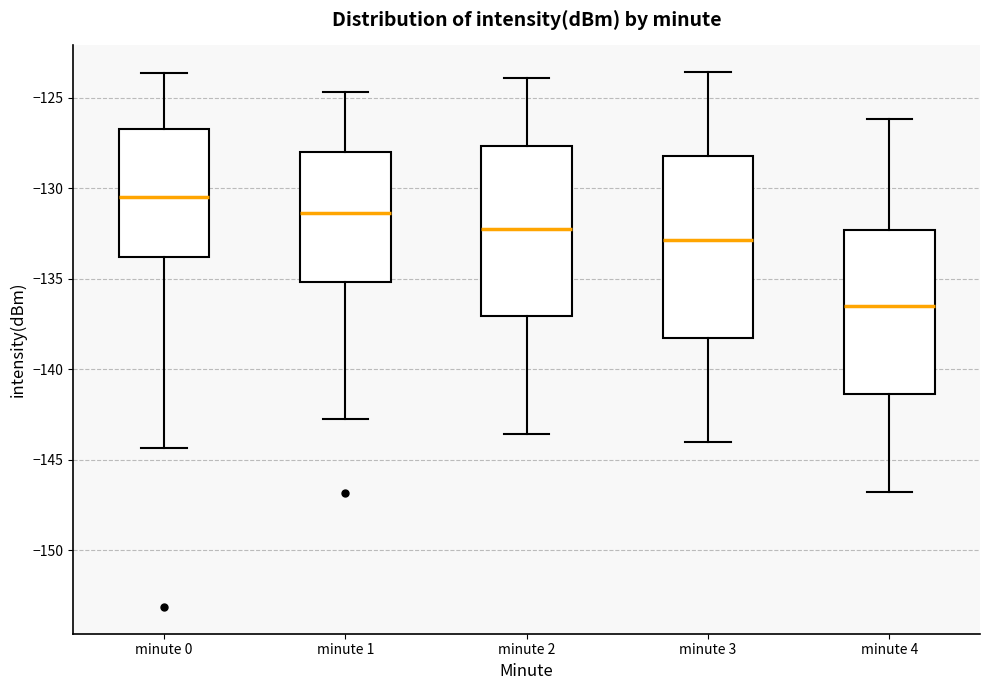

Where is the upper edge of the box for minute 0 on the y-axis? The values are not printed on the chart, so give them approximately, as read against the axis.

-126.5